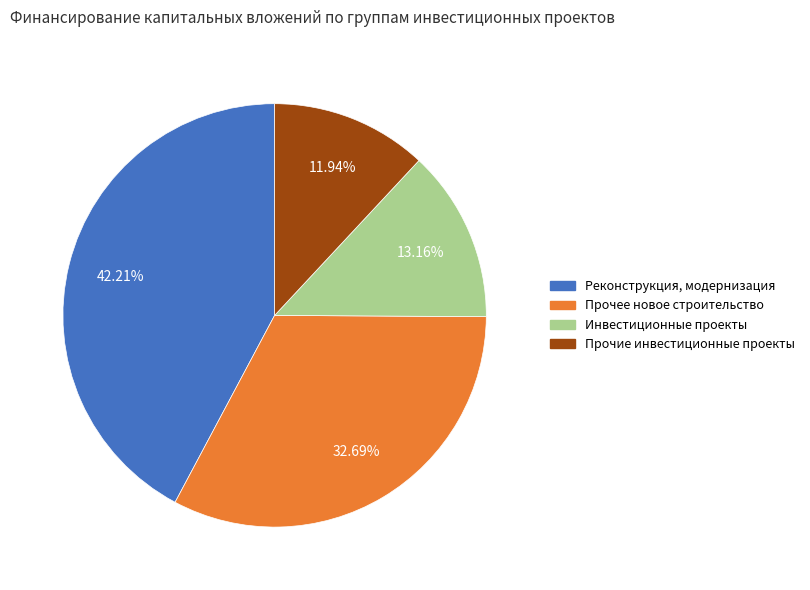

Is there a majority slice in this chart?

No